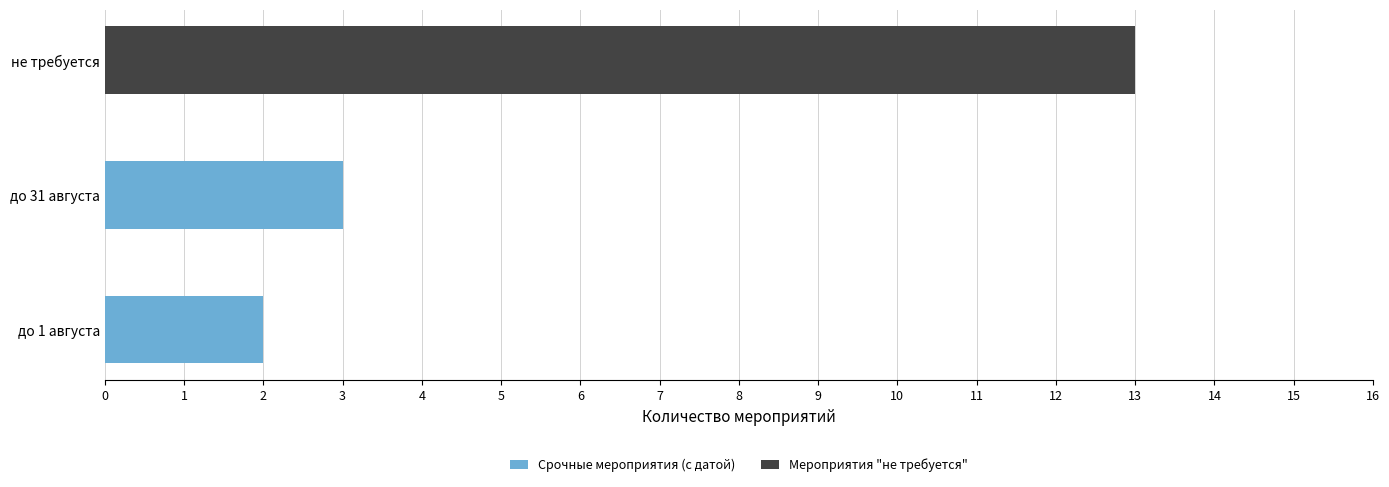

At which category is the sum across all series the highest?

не требуется